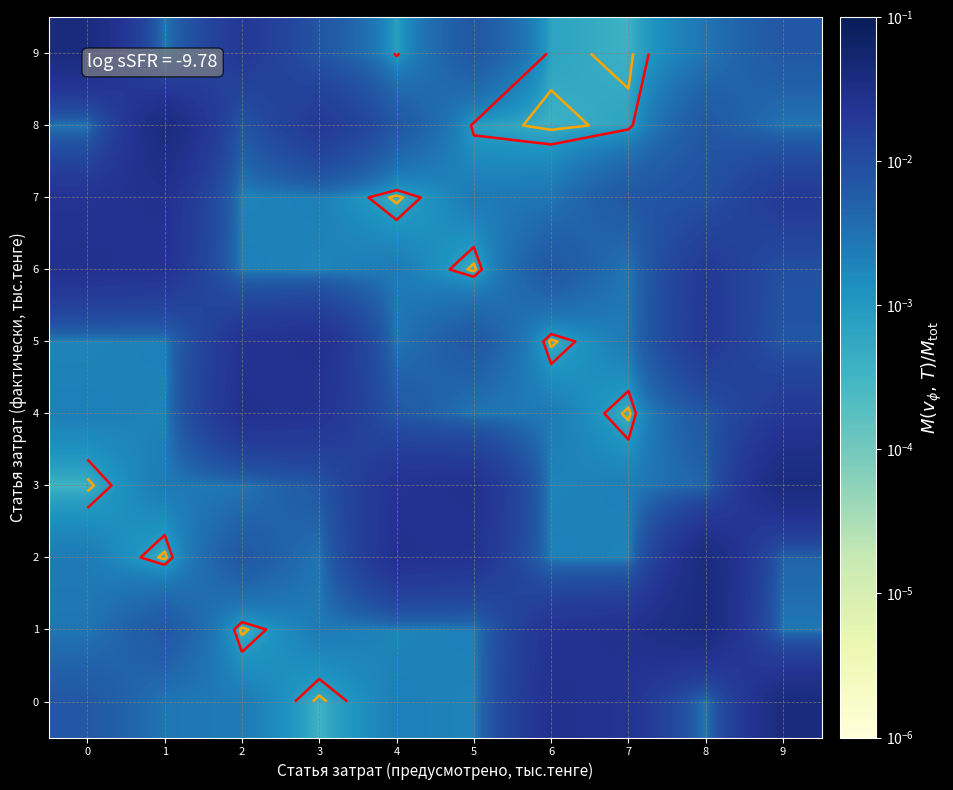

At which category is the sum across all series the highest?

8